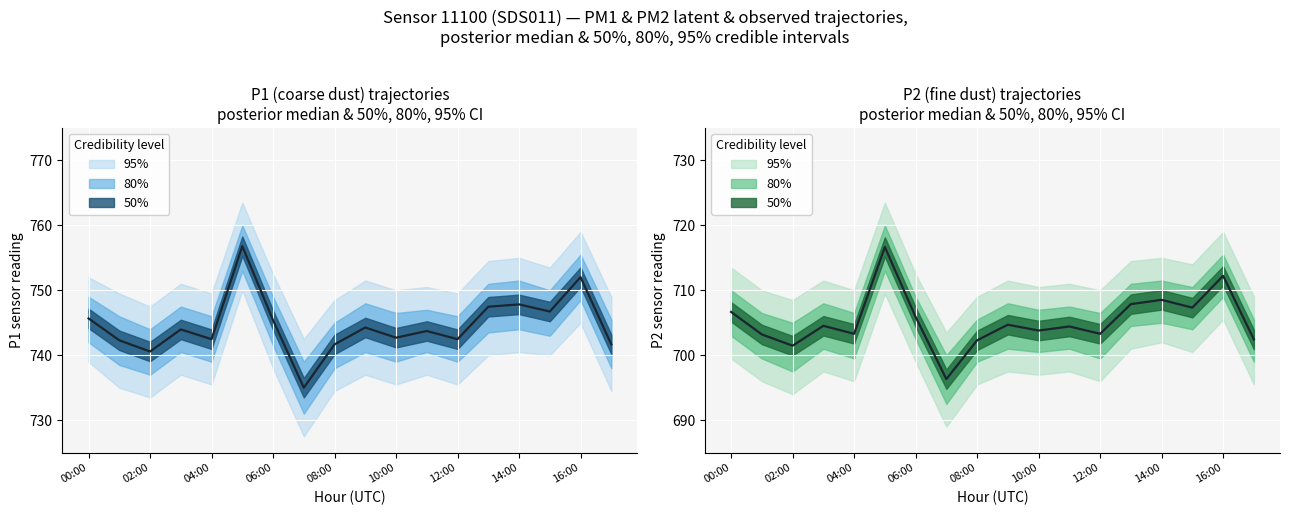

What is the maximum value for P2 median?

716.7